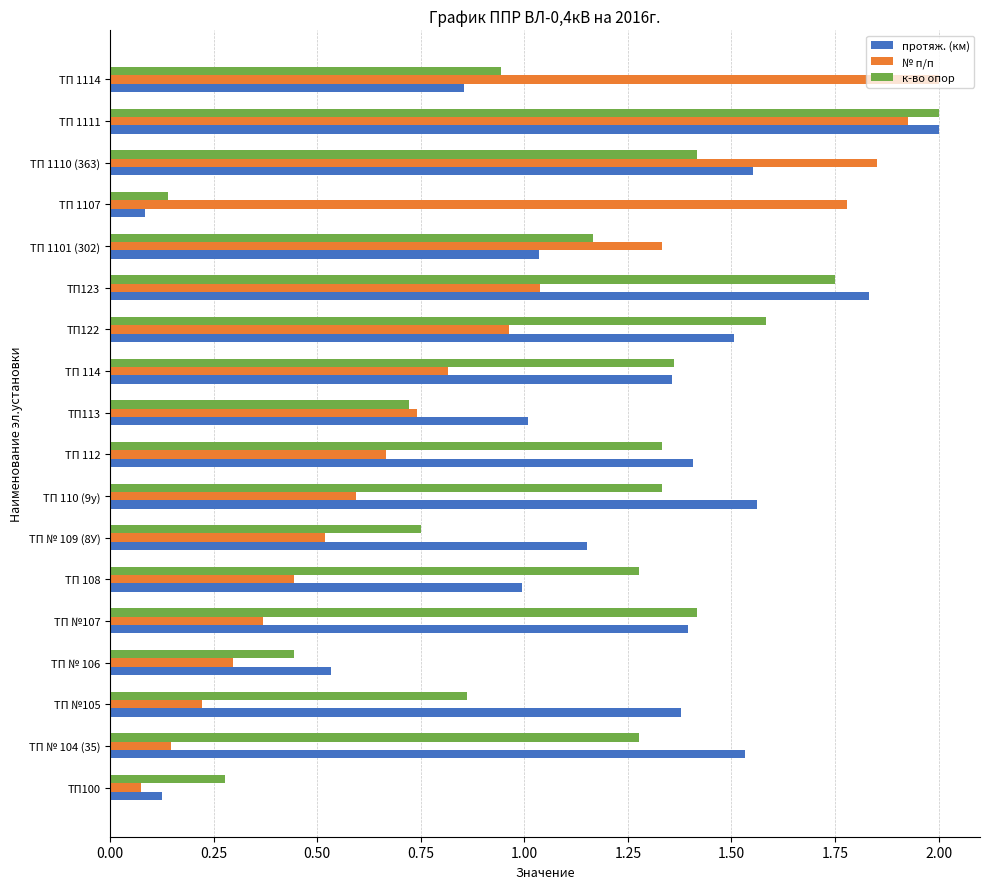

What is the difference between the highest and lowest values at ТП № 109 (8У)?

0.6